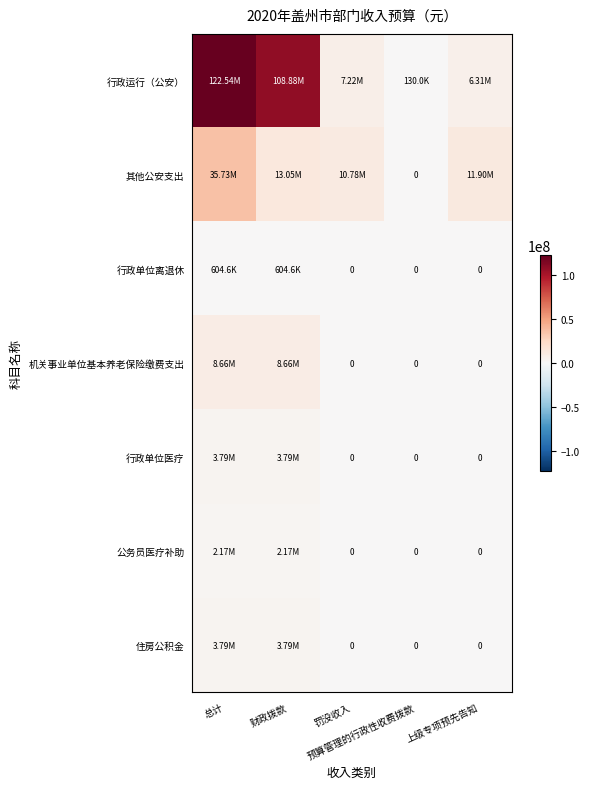

What is the difference between the maximum and minimum values in the 公务员医疗补助 series?

2165060.3